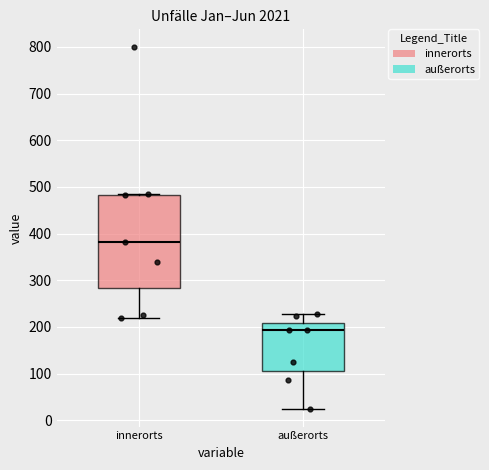

Reading left to right, transcribe this box plot: for each box, give where its median line is, the range the box spans, and where its two whiskers end, as read against the y-axis. The values are not printed on the chart, so give them approximately, as read against the axis.

innerorts: median 380, box 280 to 480, whiskers 220 to 480
außerorts: median 190, box 110 to 210, whiskers 30 to 230